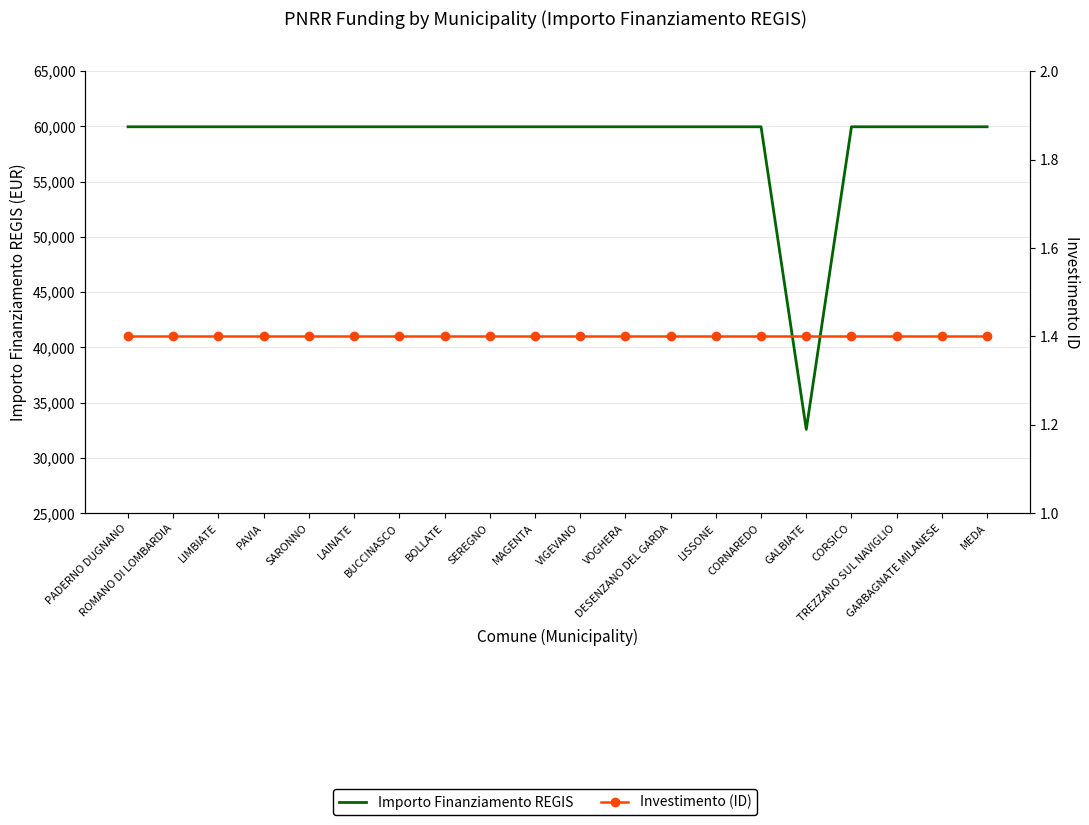

Does the chart have visible grid lines?

Yes